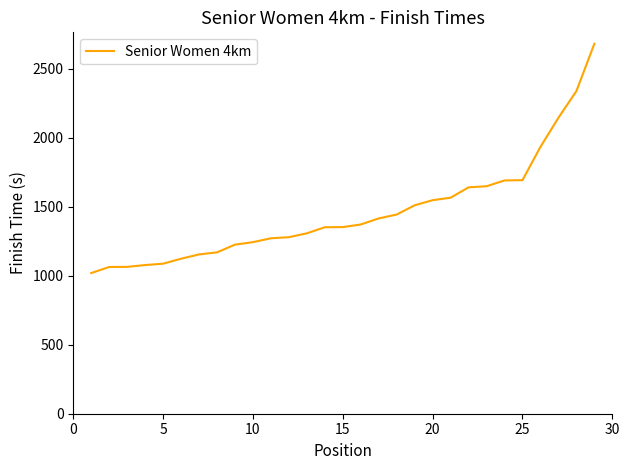

What is the difference between the maximum and minimum values?

1661